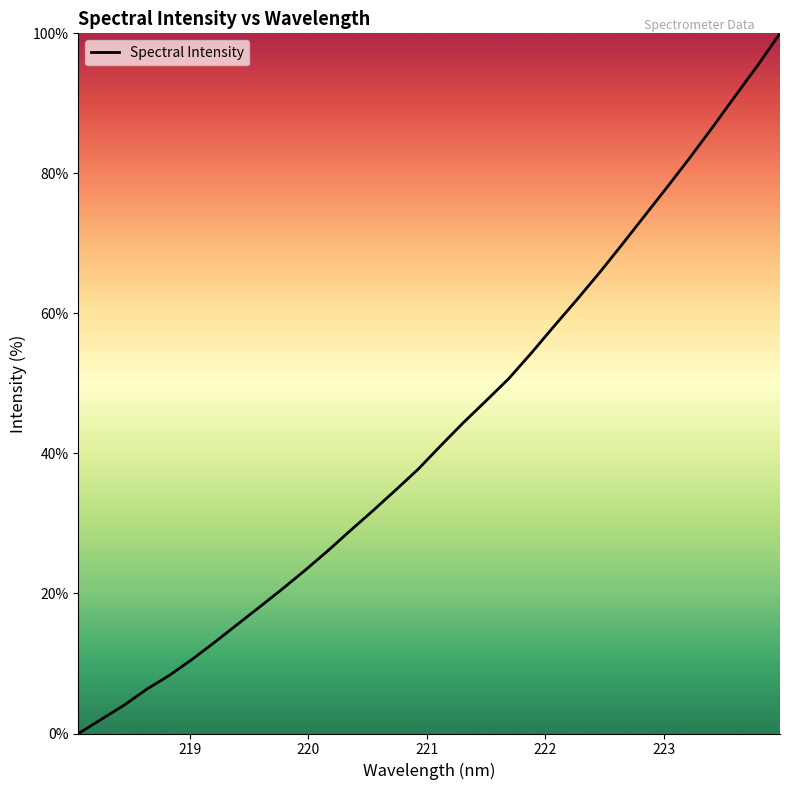

What is the difference between the maximum and minimum values?

100.0